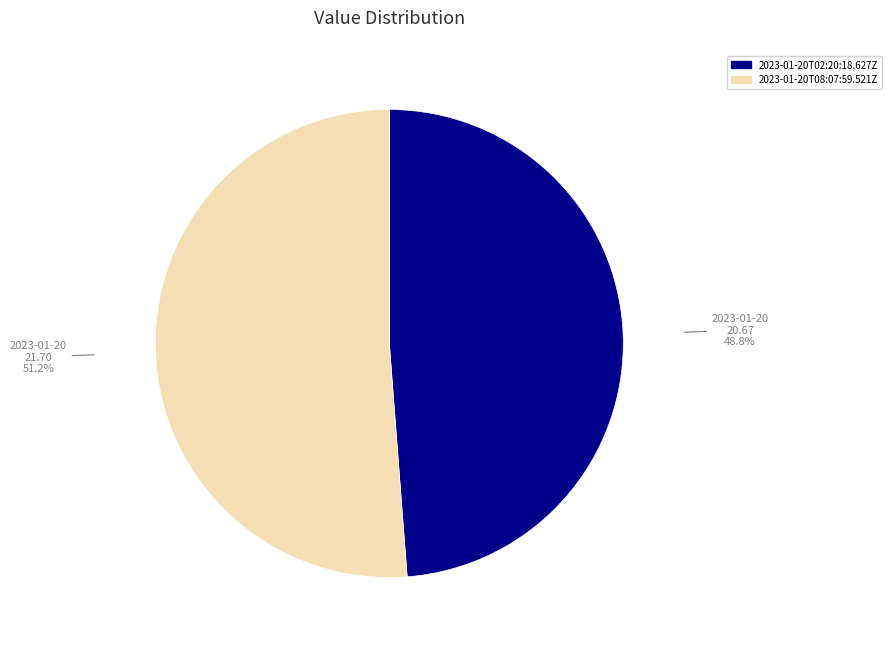

To the nearest percent, what portion does 2023-01-20T02:20:18.627Z represent?

49%